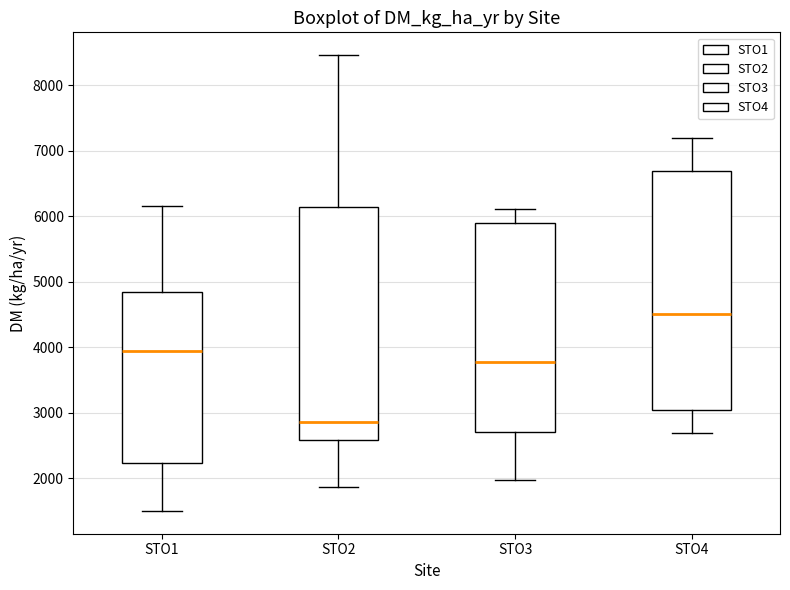

Reading left to right, transcribe this box plot: for each box, give where its median line is, the range the box spans, and where its two whiskers end, as read against the y-axis. The values are not printed on the chart, so give them approximately, as read against the axis.

STO1: median 3900, box 2200 to 4800, whiskers 1500 to 6100
STO2: median 2900, box 2600 to 6100, whiskers 1900 to 8500
STO3: median 3800, box 2700 to 5900, whiskers 2000 to 6100
STO4: median 4500, box 3000 to 6700, whiskers 2700 to 7200